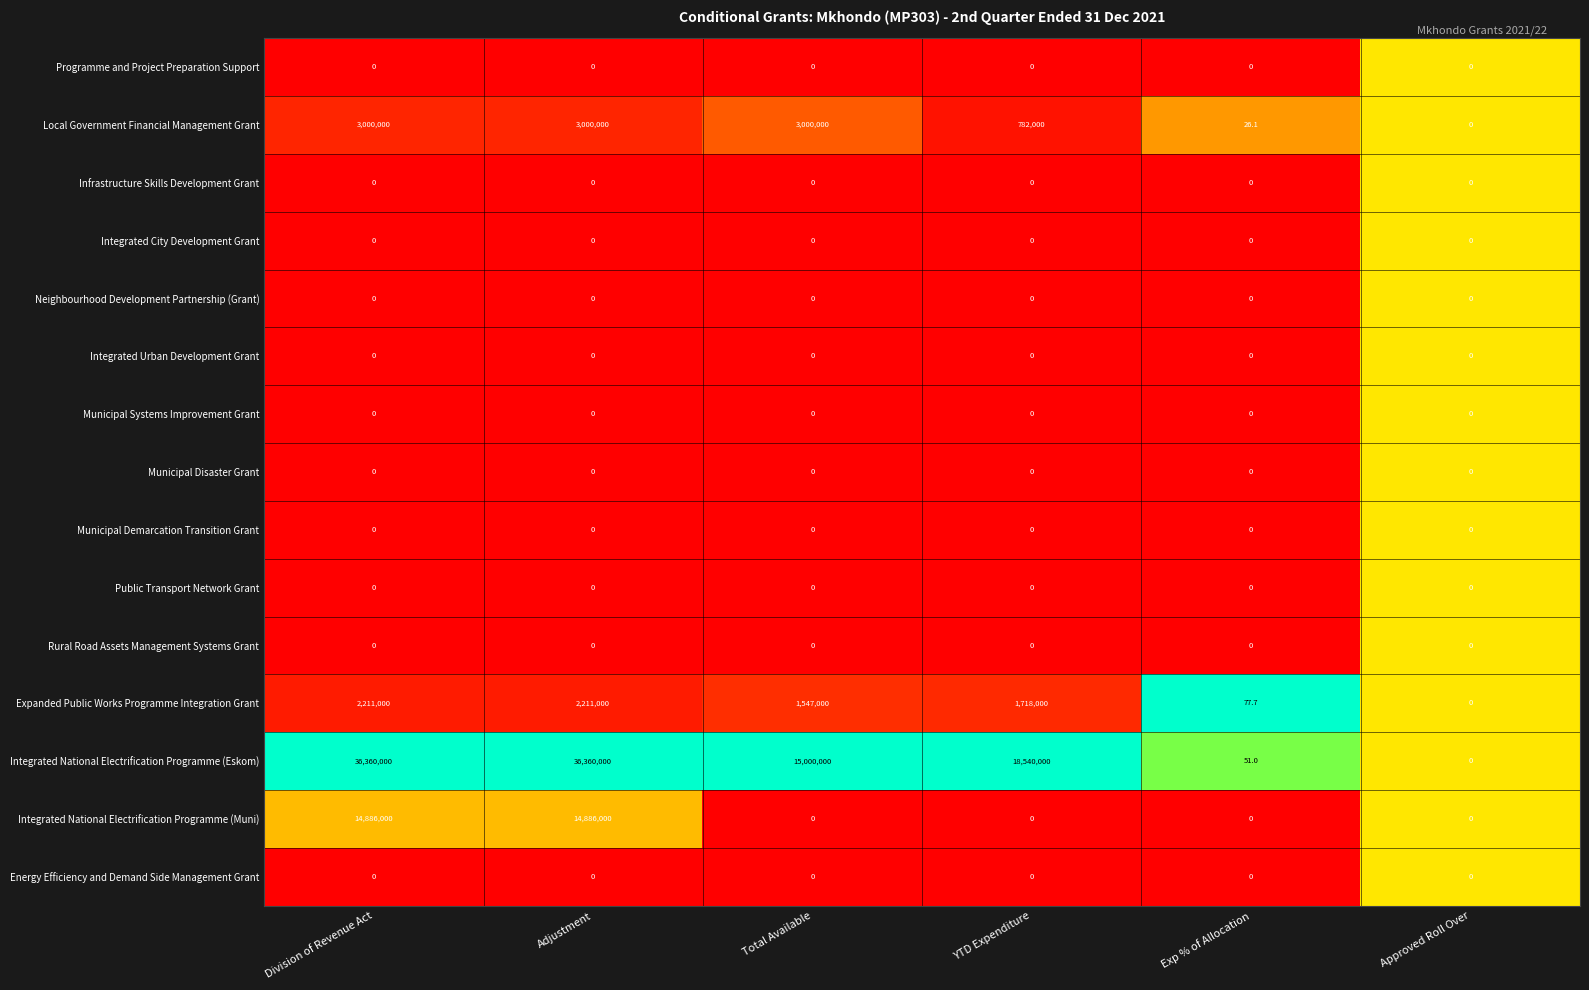

What is the maximum value shown in the chart?

36360000.0